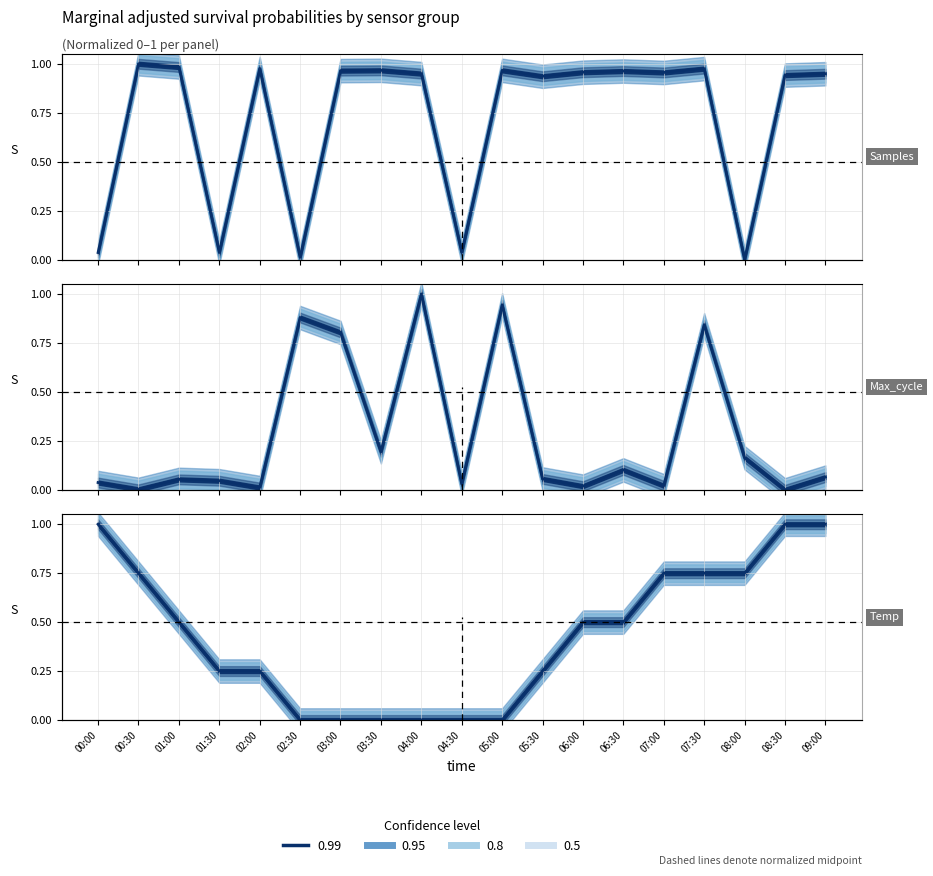

Which has a higher value, 07:30 or 01:30?

07:30